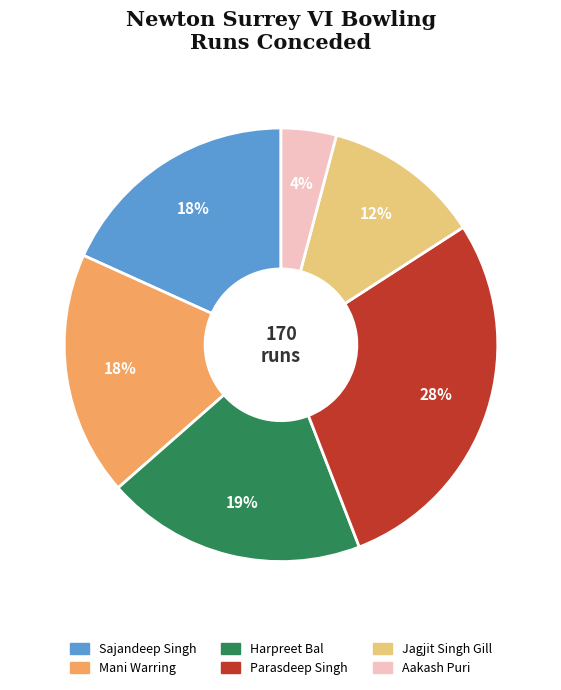

Does any single category account for the majority?

No